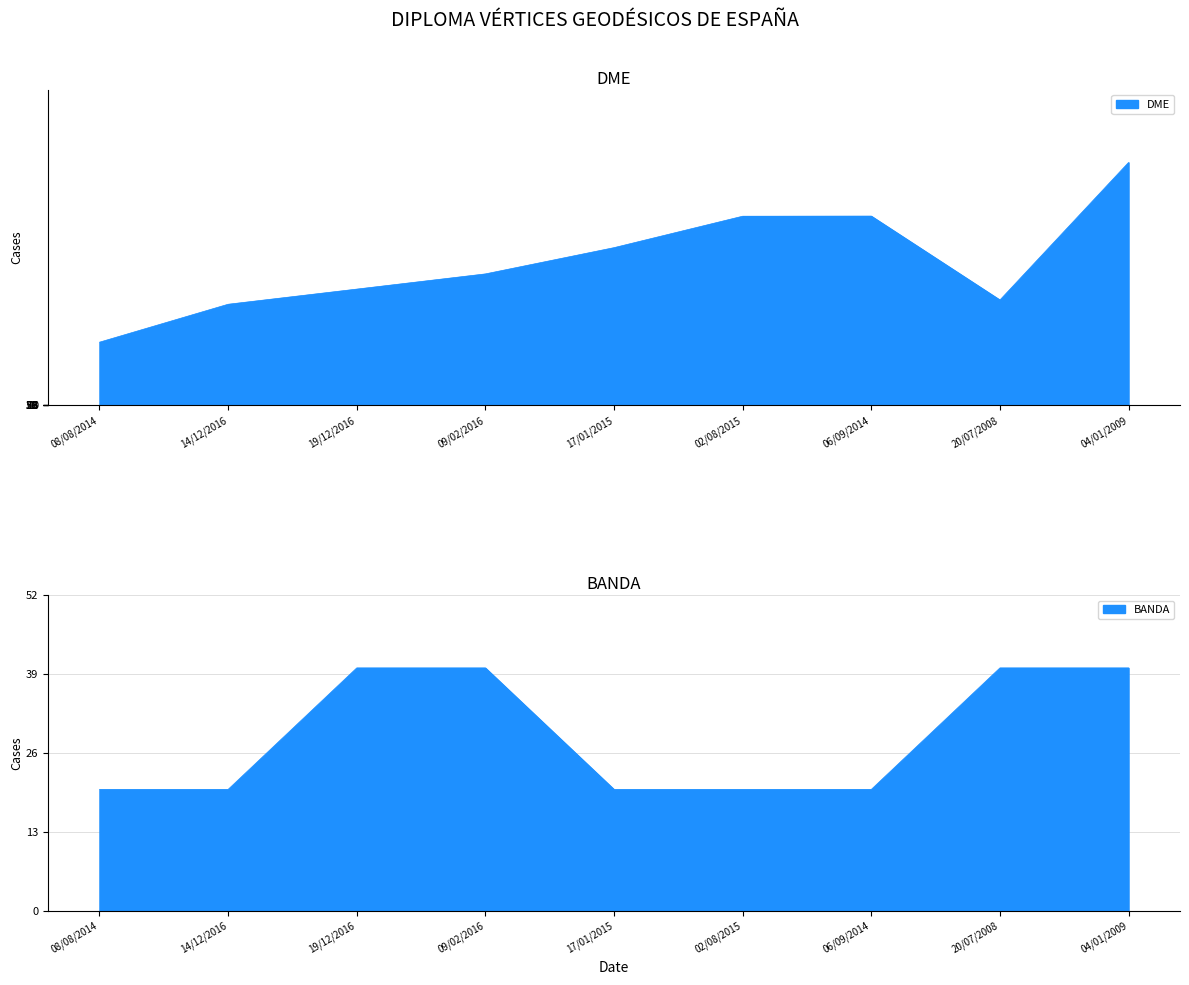

What is the lowest value of the BANDA series?

20